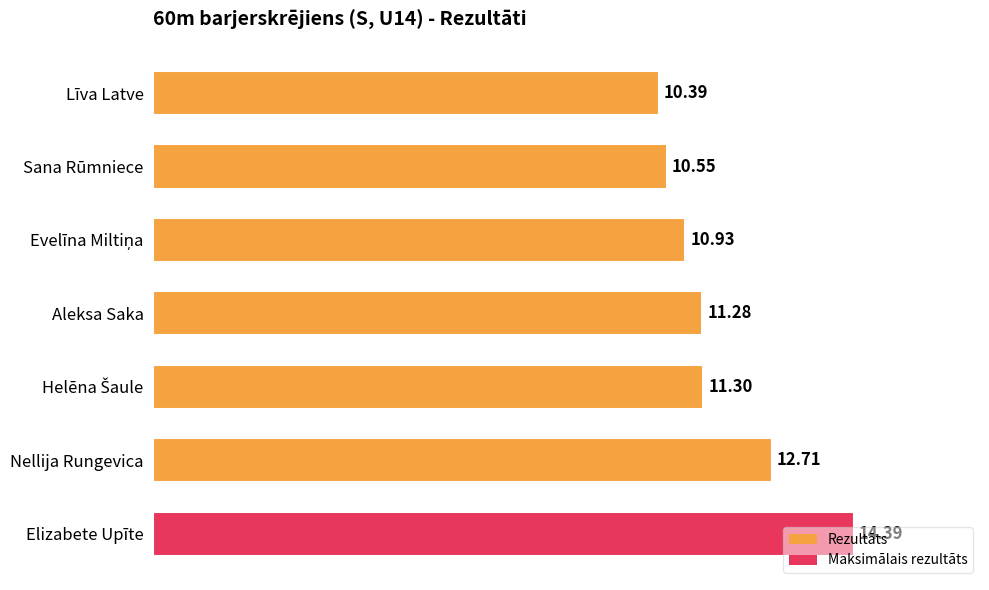

Count the number of data series in this chart.

1